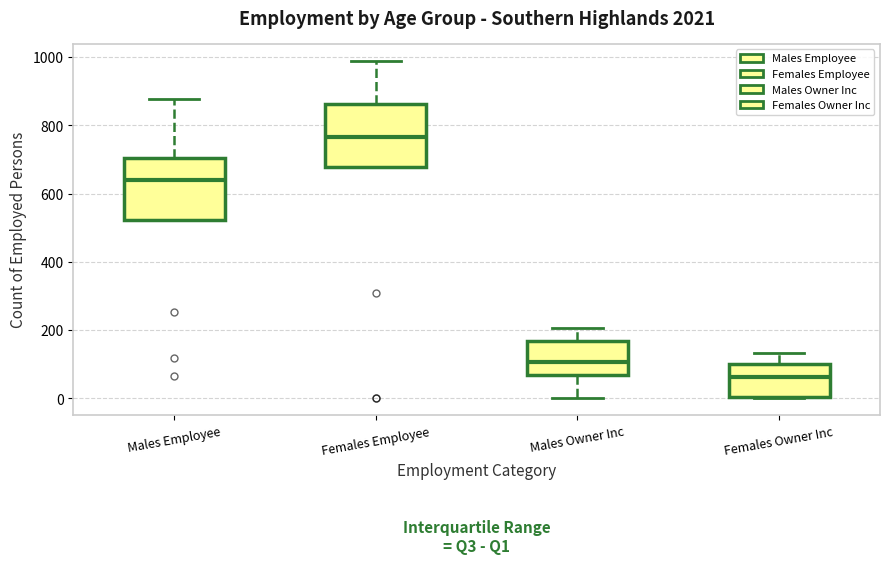

Where does the median line of the box for Males Owner Inc sit on the y-axis? The values are not printed on the chart, so give them approximately, as read against the axis.

100